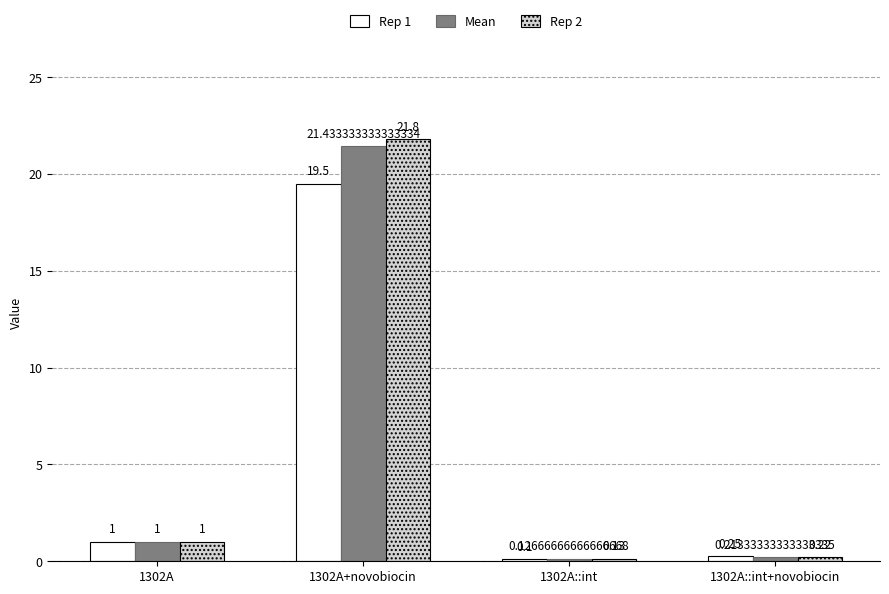

At which category is the sum across all series the highest?

1302A+novobiocin